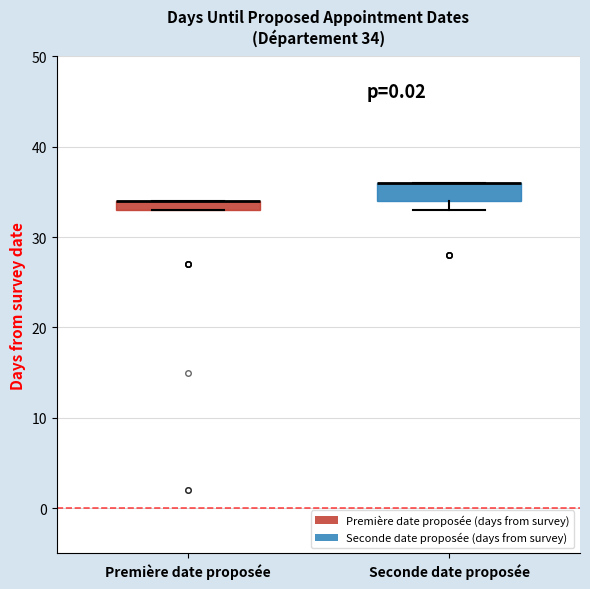

Comparing the boxes themselves (not the whiskers), which one is the tallest?

Seconde date proposée